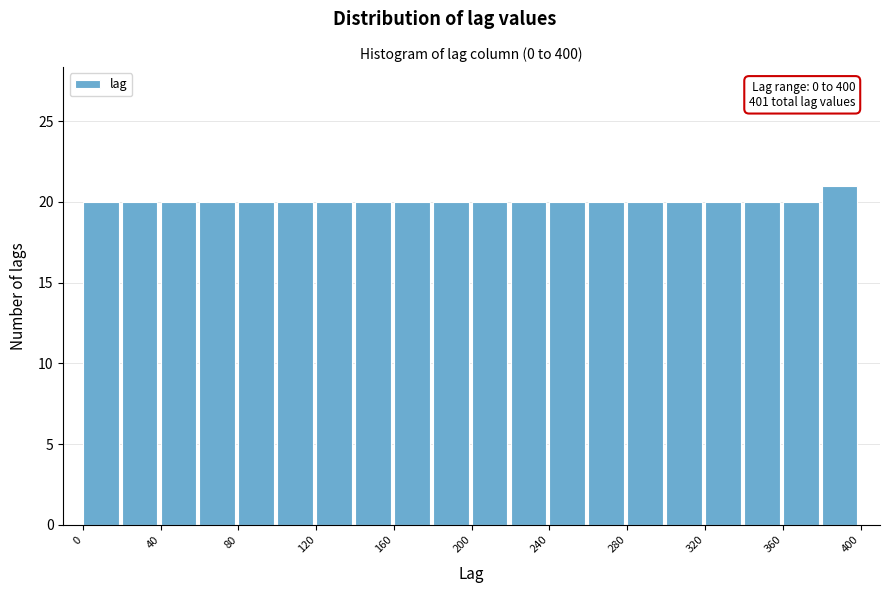

Over which range of the x-axis is the bar tallest?

380 to 400